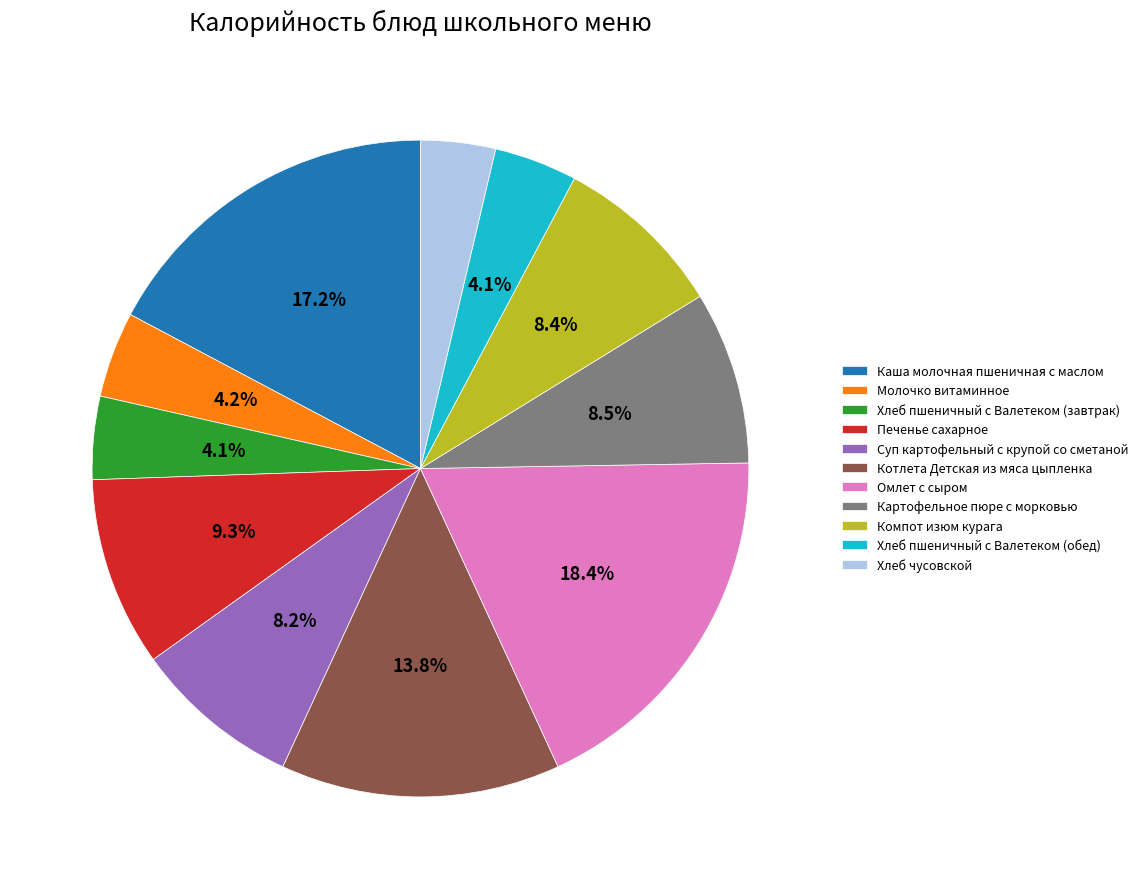

The Печенье сахарное slice represents 9% of the pie. True or false?

True